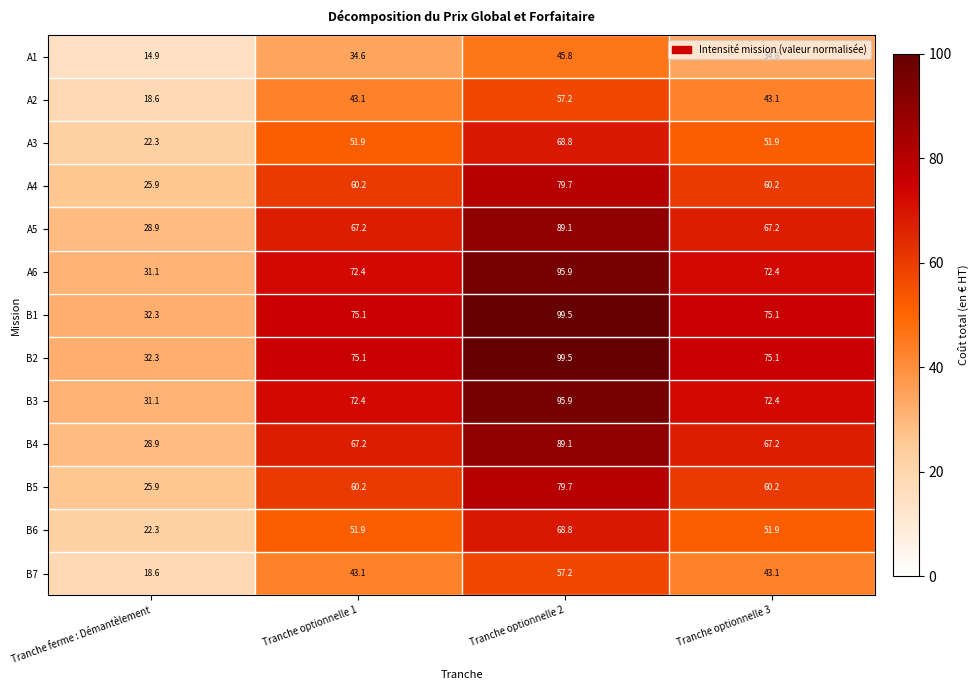

What is the greatest value displayed?

99.5